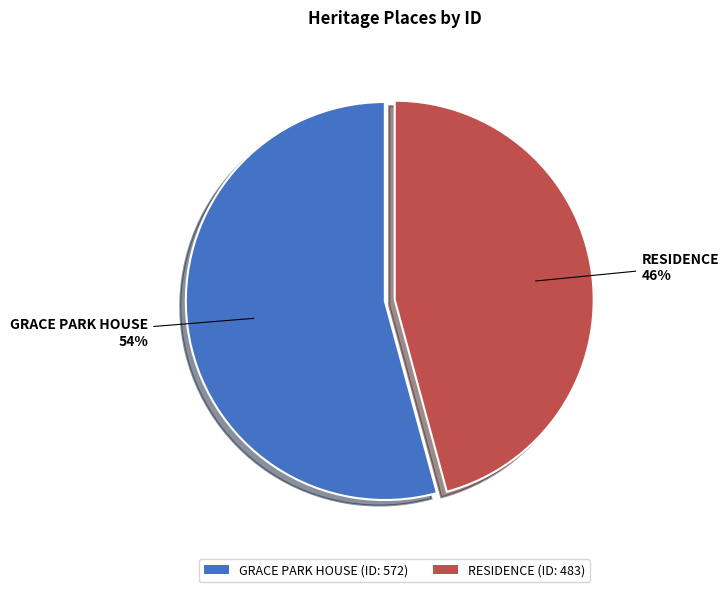

Is it true that RESIDENCE is 36% of the pie?

False